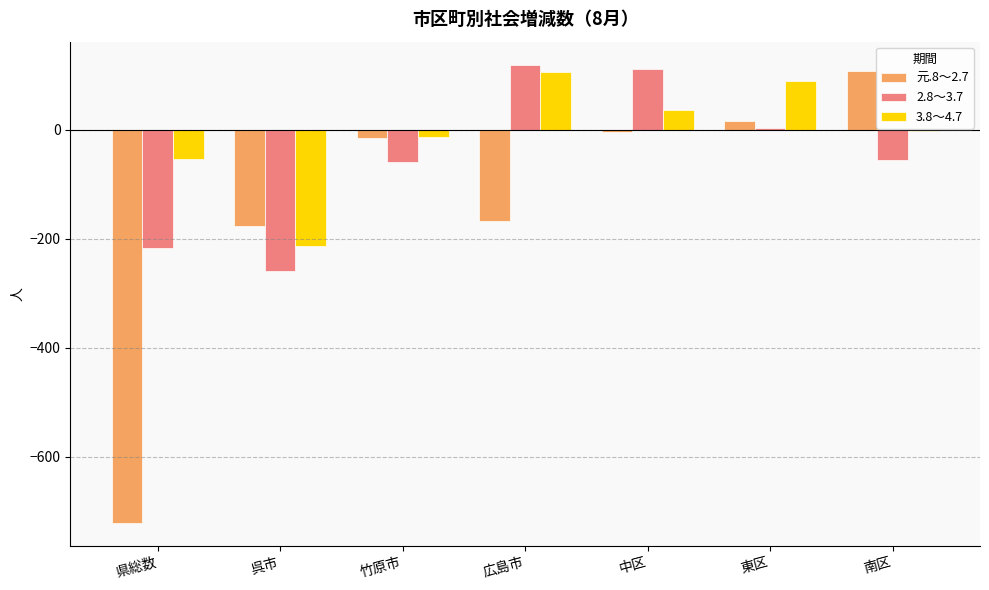

Which series has the largest total across all categories?

3.8～4.7